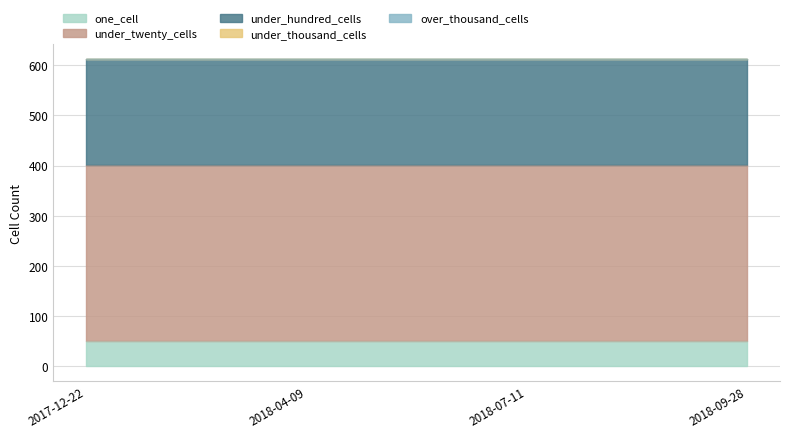

What is the label of the 4th point from the right?

2017-12-22